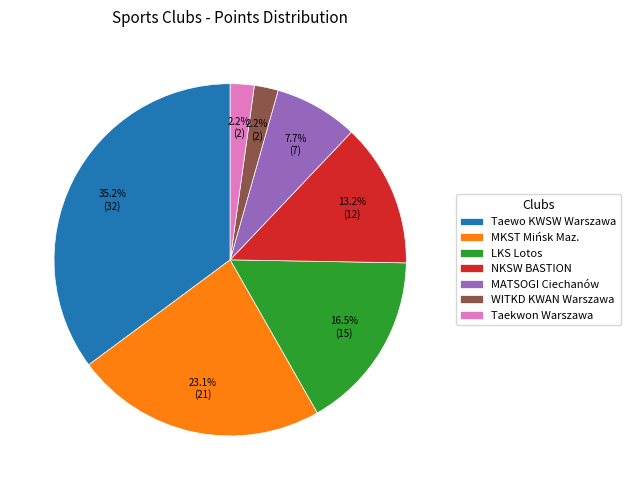

Is there any slice that represents more than half of the pie?

No